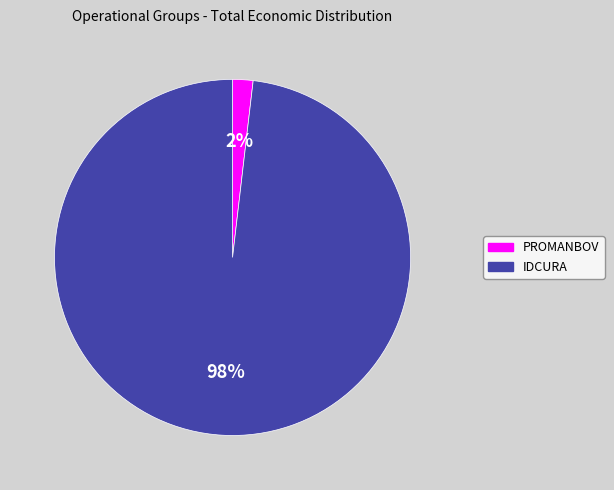

To the nearest percent, what portion does PROMANBOV represent?

2%